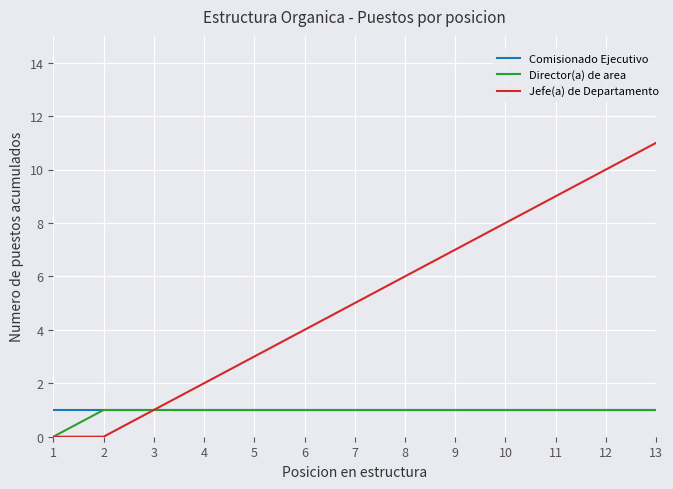

The value of Comisionado Ejecutivo at 10 is 1. True or false?

True